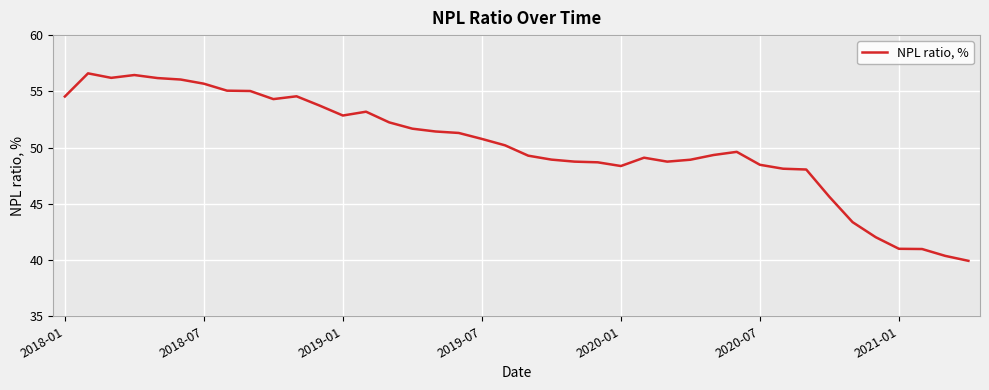

What is the smallest value displayed?

39.9